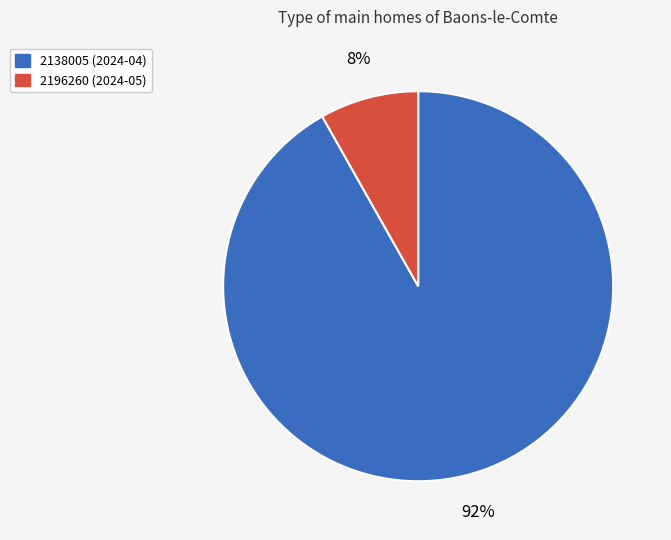

Which slice is the smallest?

2196260